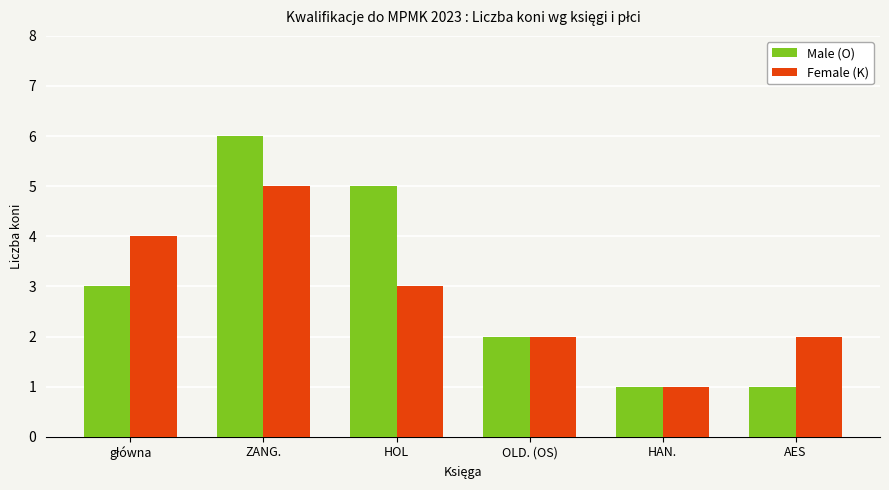

How many categories are shown in the chart?

6